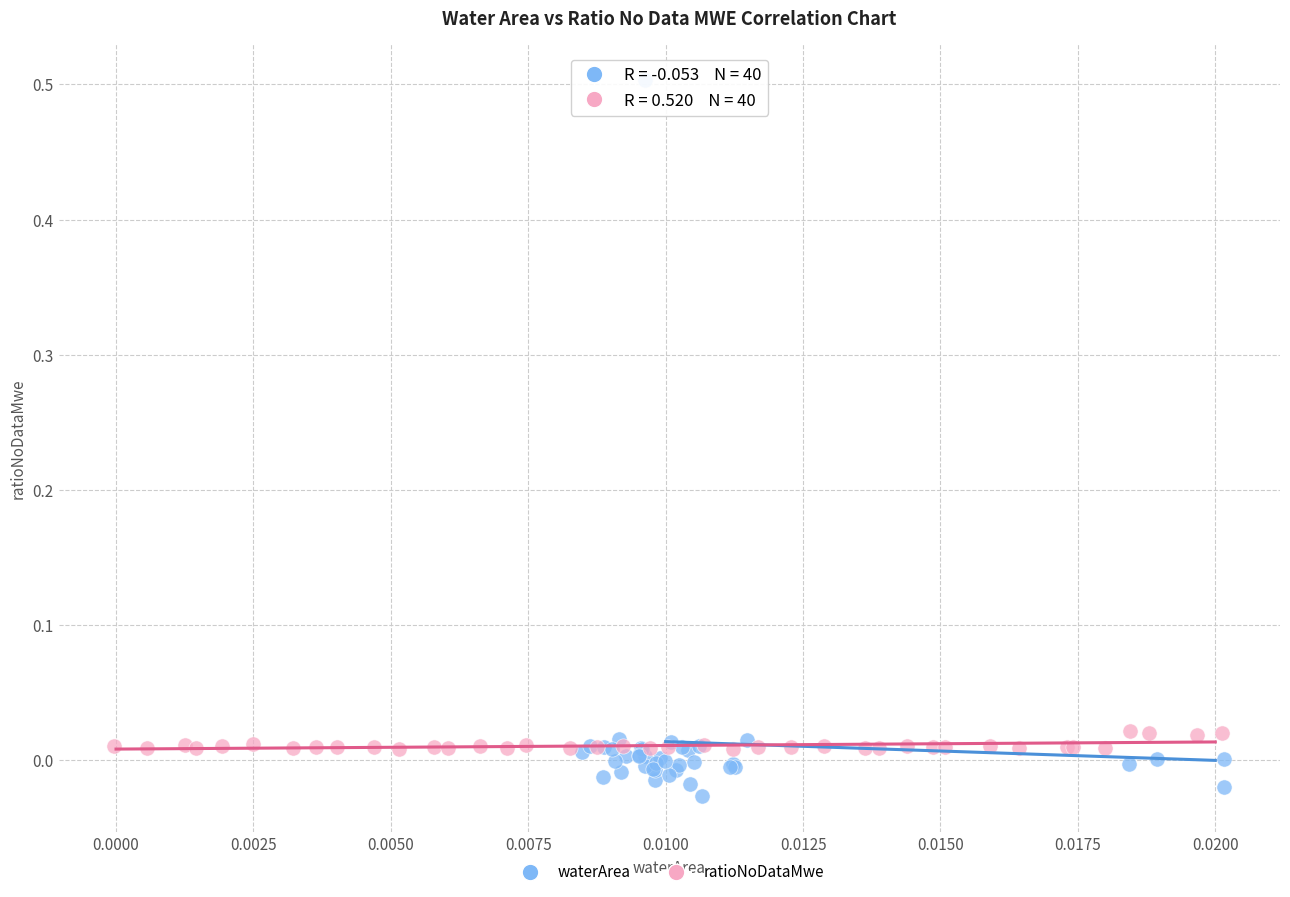

Which series has the widest spread of Y values?

waterArea